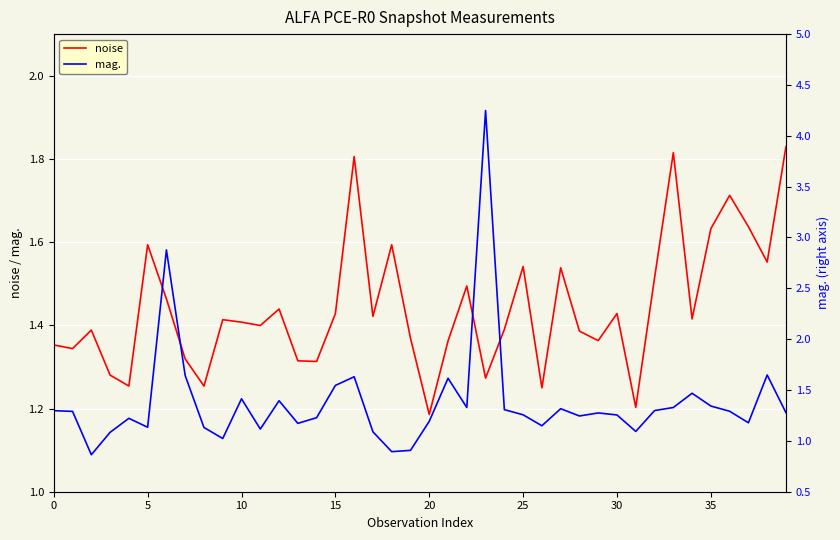

Is this an area chart (filled region under the line)?

No